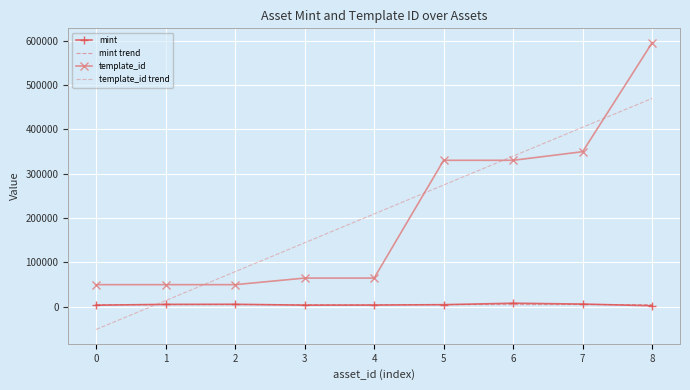

How many intersections are there between template_id and template_id trend?

4